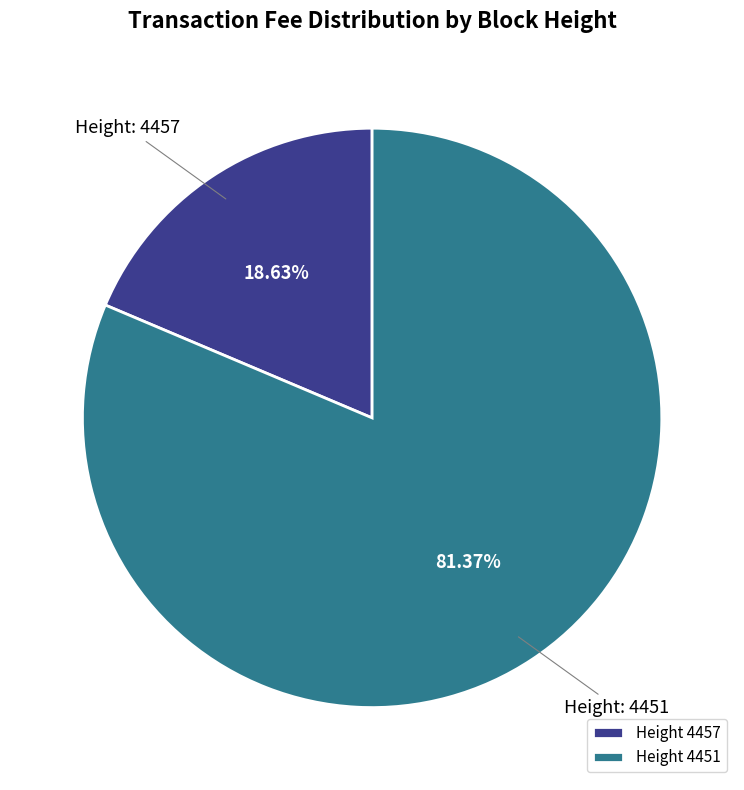

To the nearest percent, what is the difference between the largest and smallest slice percentages?

63%